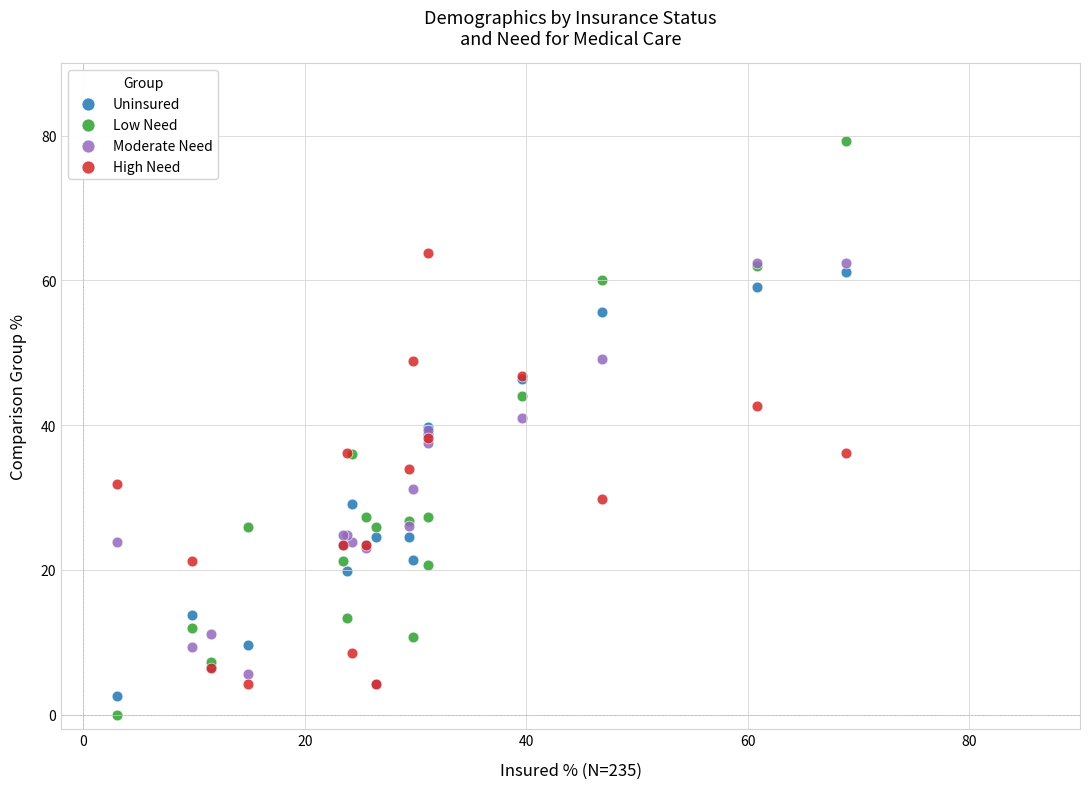

Which series contains the lowest Y value?

Low Need